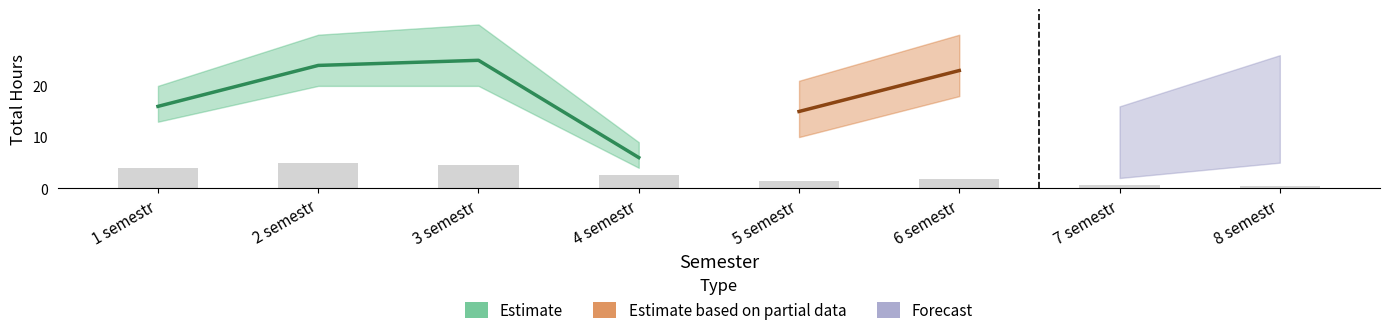

Reading left to right, list all the values displayed in this chart.

Estimate: 1 semestr=16	2 semestr=24	3 semestr=25	4 semestr=6	5 semestr=0	6 semestr=0	7 semestr=0	8 semestr=0
Estimate based on partial data: 1 semestr=0	2 semestr=0	3 semestr=0	4 semestr=0	5 semestr=15	6 semestr=23	7 semestr=0	8 semestr=0
Forecast: 1 semestr=0	2 semestr=0	3 semestr=0	4 semestr=0	5 semestr=0	6 semestr=0	7 semestr=8	8 semestr=8